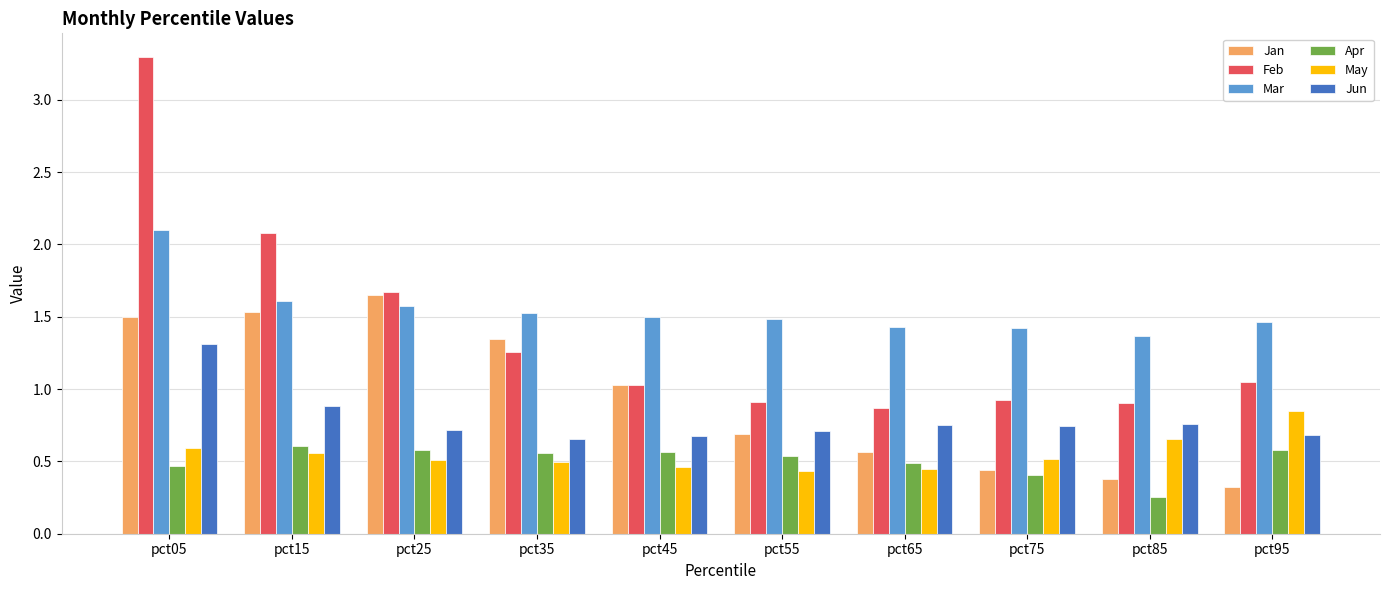

What is the sum of all Mar values?

15.5